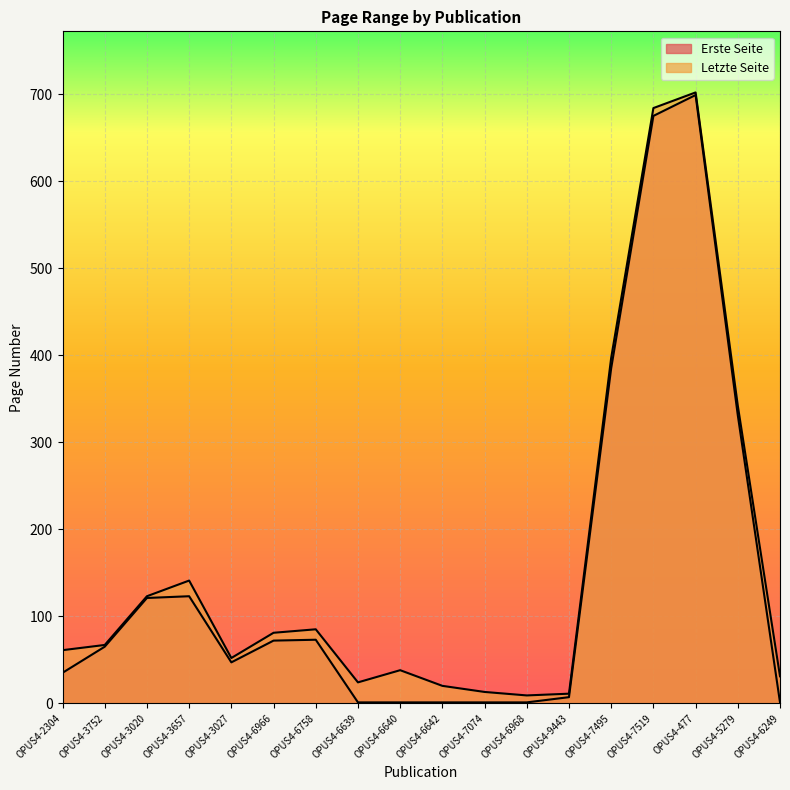

What is the sum of all Erste Seite values?

2639